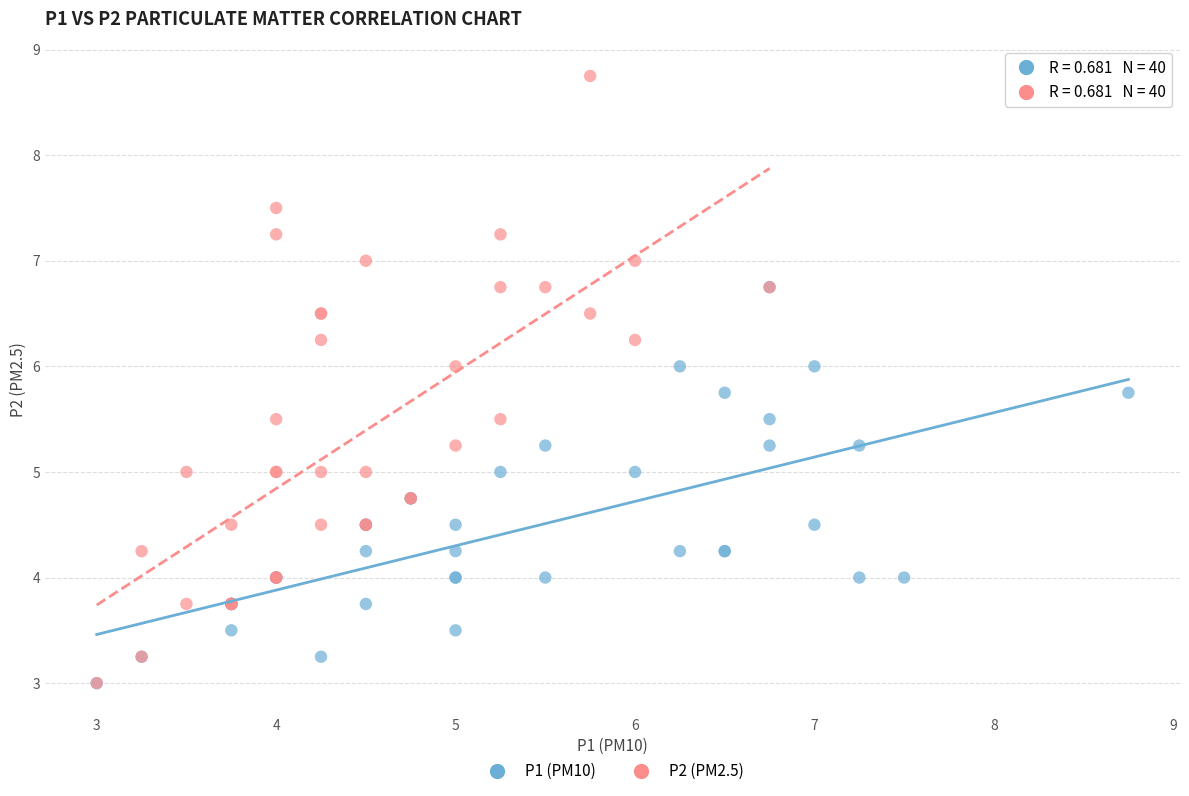

Which series has the widest spread of Y values?

P2 (PM2.5)